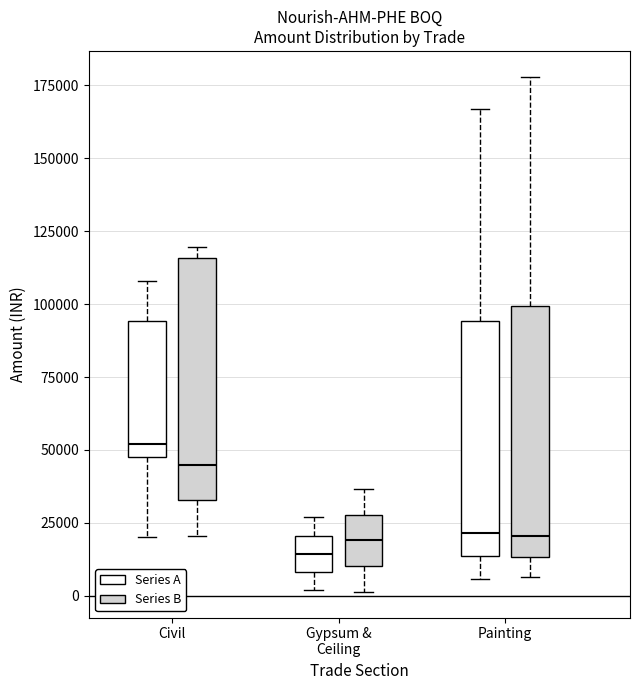

Reading left to right, transcribe this box plot: for each box, give where its median line is, the range the box spans, and where its two whiskers end, as read against the y-axis. The values are not printed on the chart, so give them approximately, as read against the axis.

Civil (Series A): median 50000 (just above the box's lower edge), box 50000 to 95000, whiskers 20000 to 110000
Civil (Series B): median 45000, box 35000 to 115000, whiskers 20000 to 120000
Gypsum & Ceiling (Series A): median 15000, box 10000 to 20000, whiskers 0 to 25000
Gypsum & Ceiling (Series B): median 20000, box 10000 to 30000, whiskers 0 to 35000
Painting (Series A): median 20000, box 15000 to 95000, whiskers 5000 to 165000
Painting (Series B): median 20000, box 15000 to 100000, whiskers 5000 to 180000